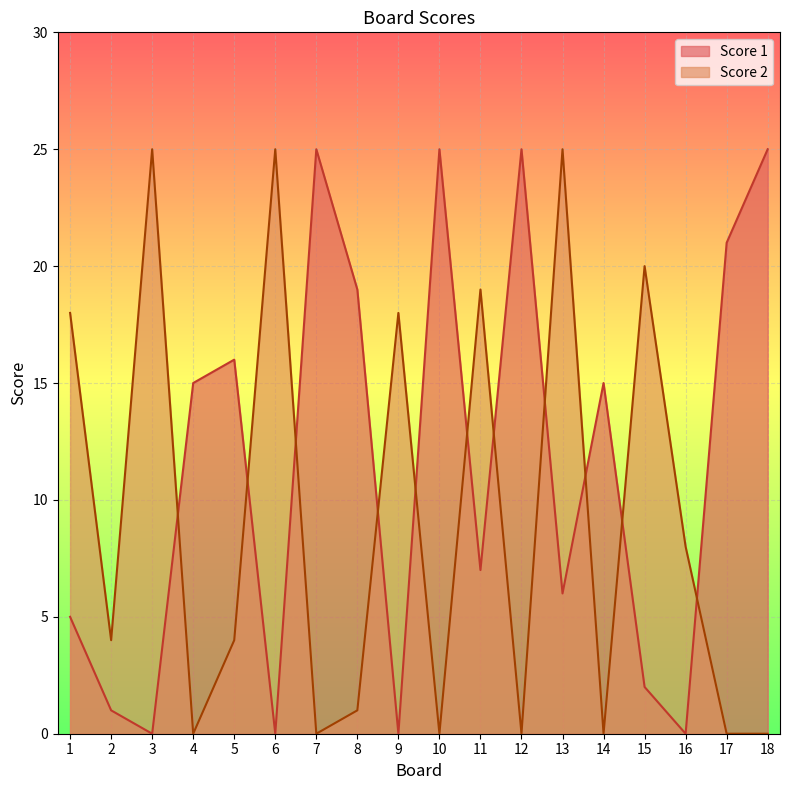

Which label corresponds to the smallest value in the chart?

3